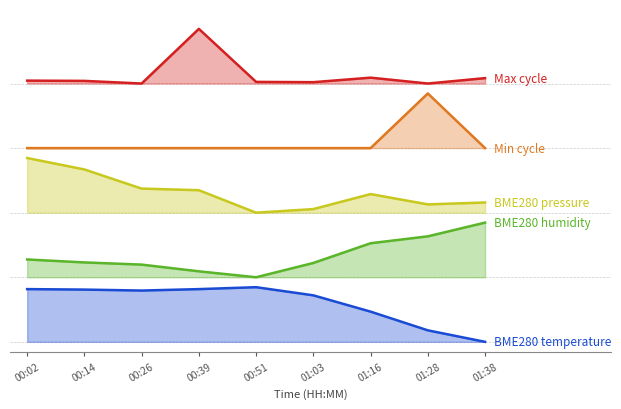

Which series has the largest total across all categories?

Max_cycle